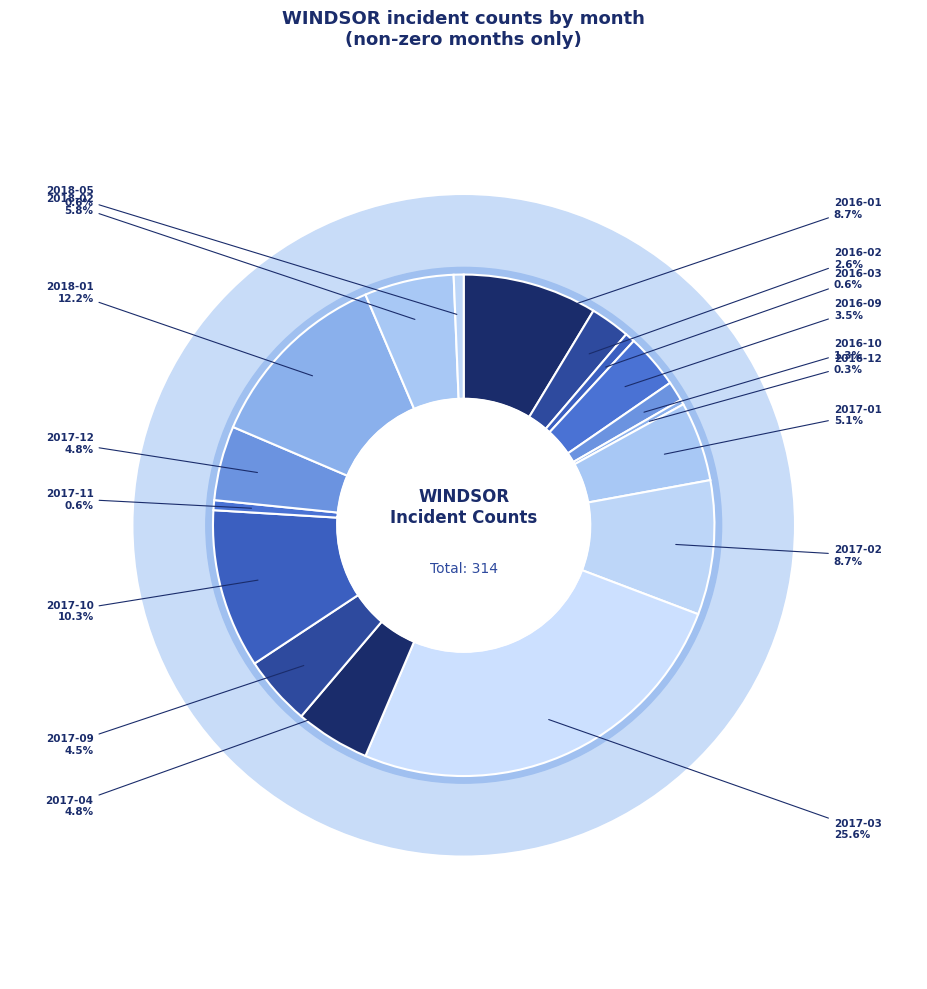

The 2018-01 slice represents 4% of the pie. True or false?

False